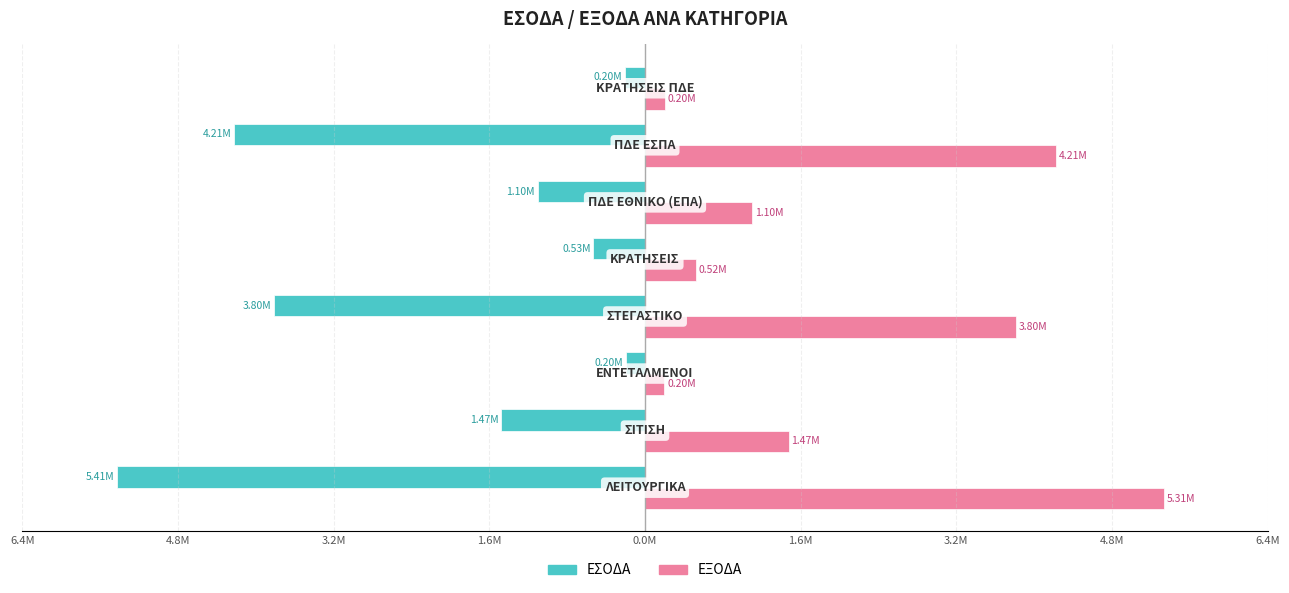

Reading left to right, what are all the values shown in this chart?

ΕΣΟΔΑ: 6.4M=-5406194.5	4.8M=-1470150.0	3.2M=-198000.0	1.6M=-3800000.0	0.0M=-527816.0	1.6M=-1098186.7	3.2M=-4207485.5	4.8M=-200000.0
ΕΞΟΔΑ: 6.4M=5314078.6	4.8M=1470150.0	3.2M=198000.0	1.6M=3800000.0	0.0M=522600.0	1.6M=1098186.7	3.2M=4207485.5	4.8M=200000.0